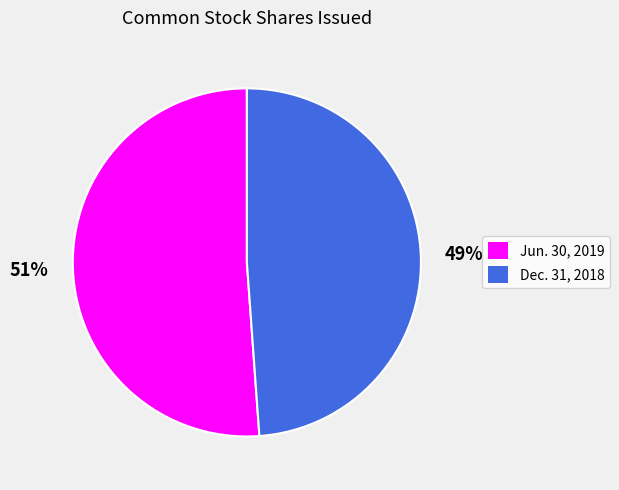

To the nearest percent, what percentage of the pie is Dec. 31, 2018?

49%